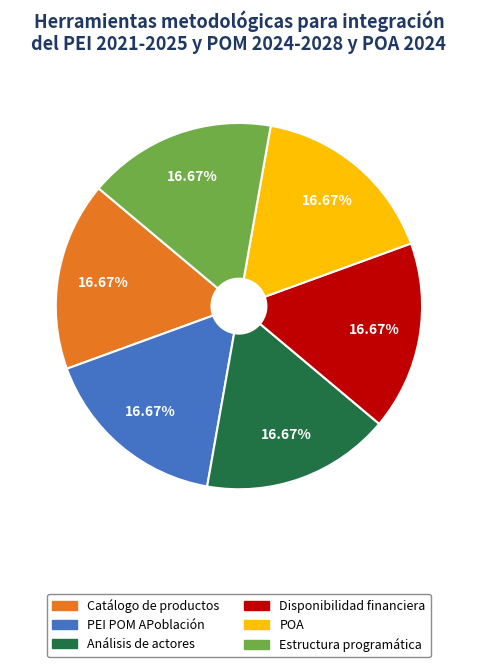

Does any single category account for the majority?

No